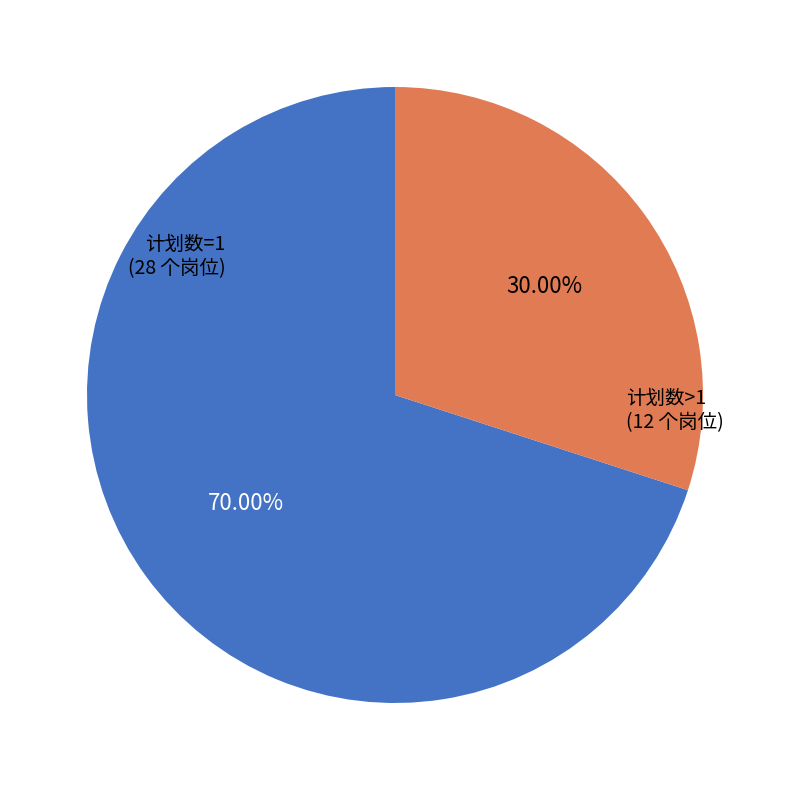

Is there any slice that represents more than half of the pie?

Yes